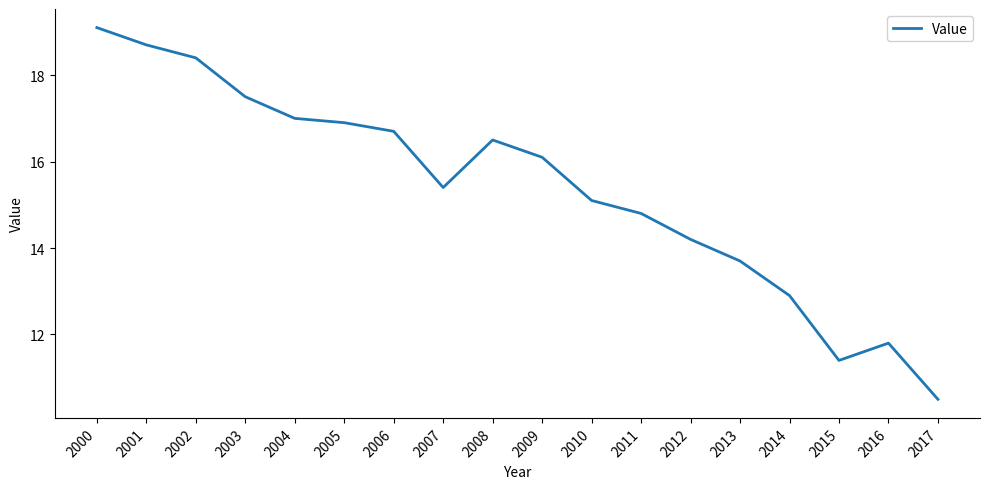

Rank the categories by value from lowest to highest.

2017, 2015, 2016, 2014, 2013, 2012, 2011, 2010, 2007, 2009, 2008, 2006, 2005, 2004, 2003, 2002, 2001, 2000